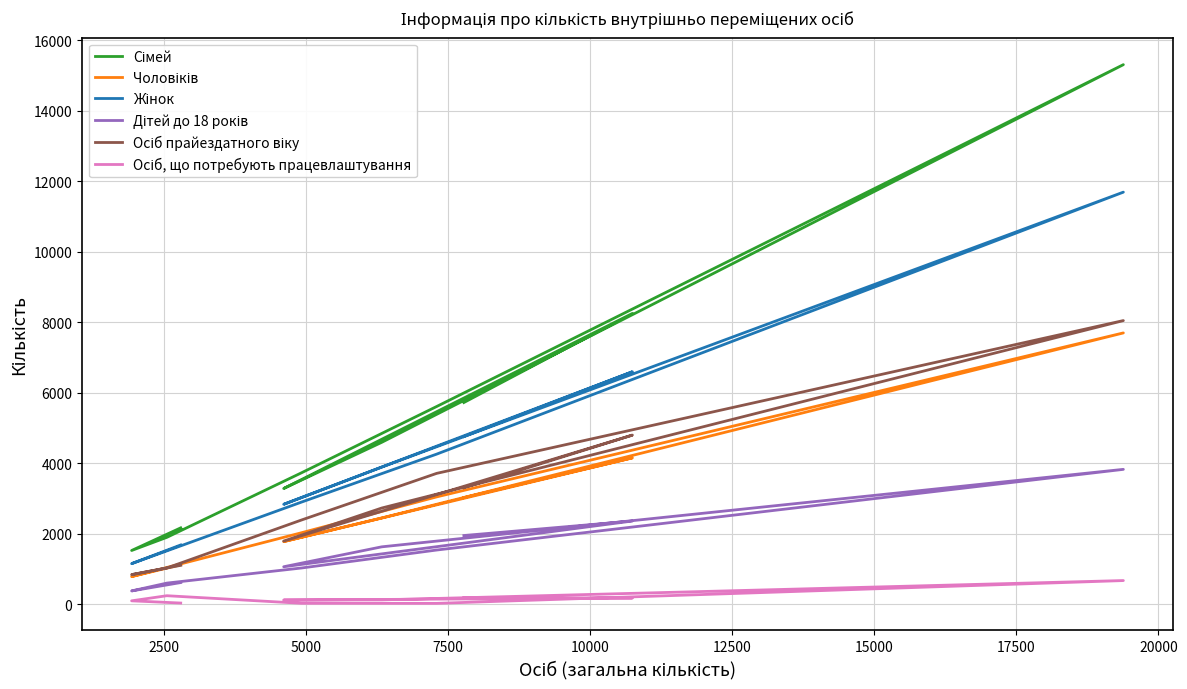

Where is the first local maximum for Дітей до 18 років?

2500